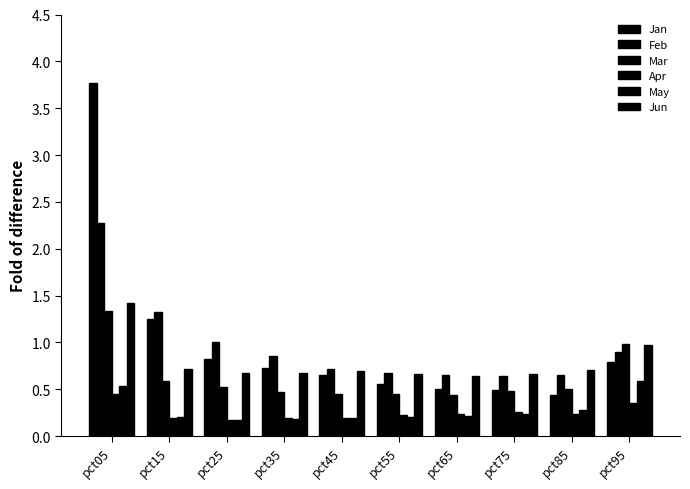

How many bars are there in each group?

6